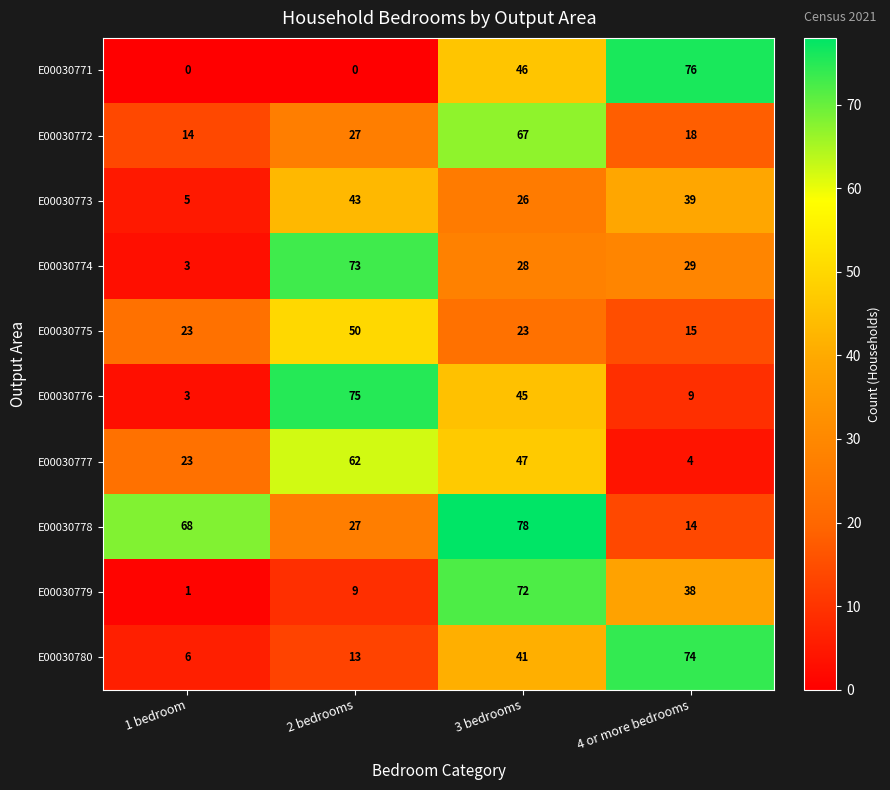

The value of E00030775 at 1 bedroom is 15. True or false?

False